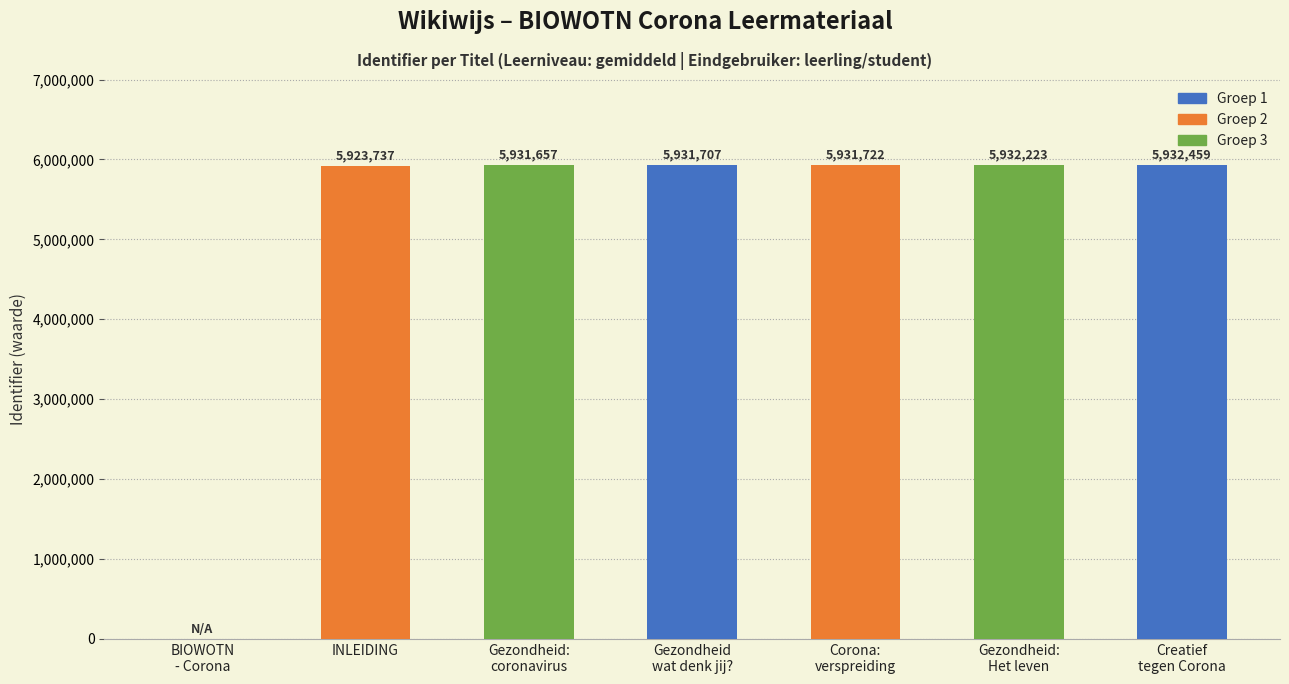

How many distinct data groups are displayed?

1